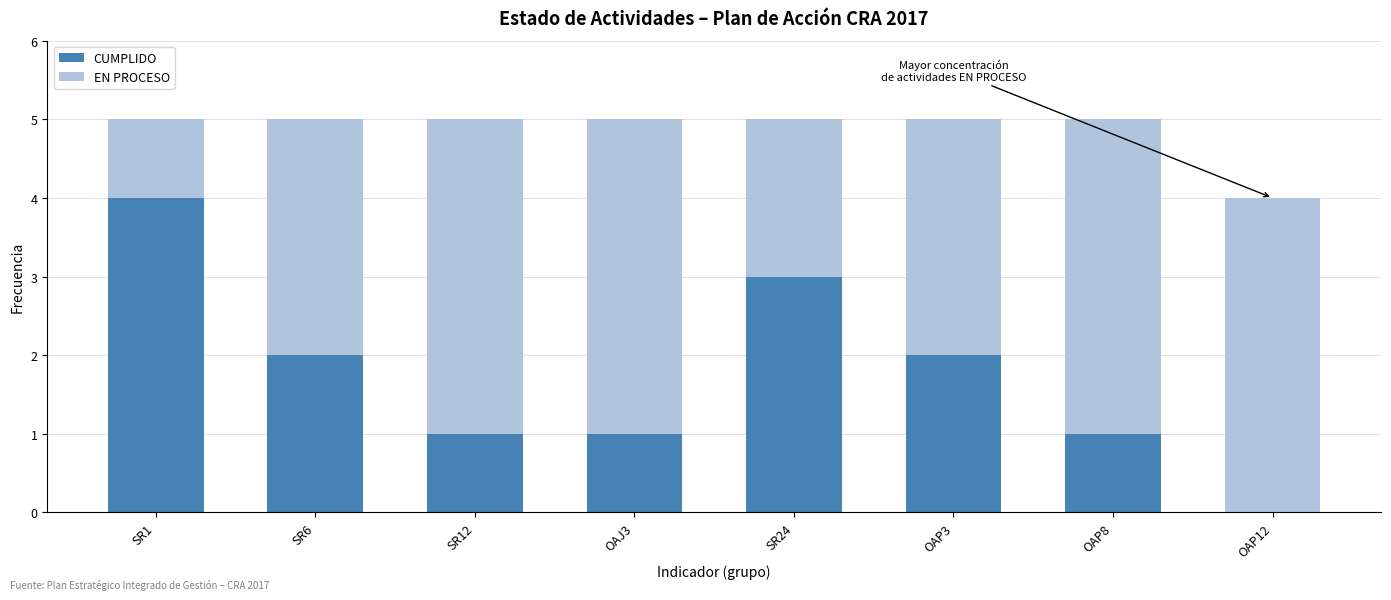

Reading left to right, transcribe the values for CUMPLIDO.

SR1=4	SR6=2	SR12=1	OAJ3=1	SR24=3	OAP3=2	OAP8=1	OAP12=0